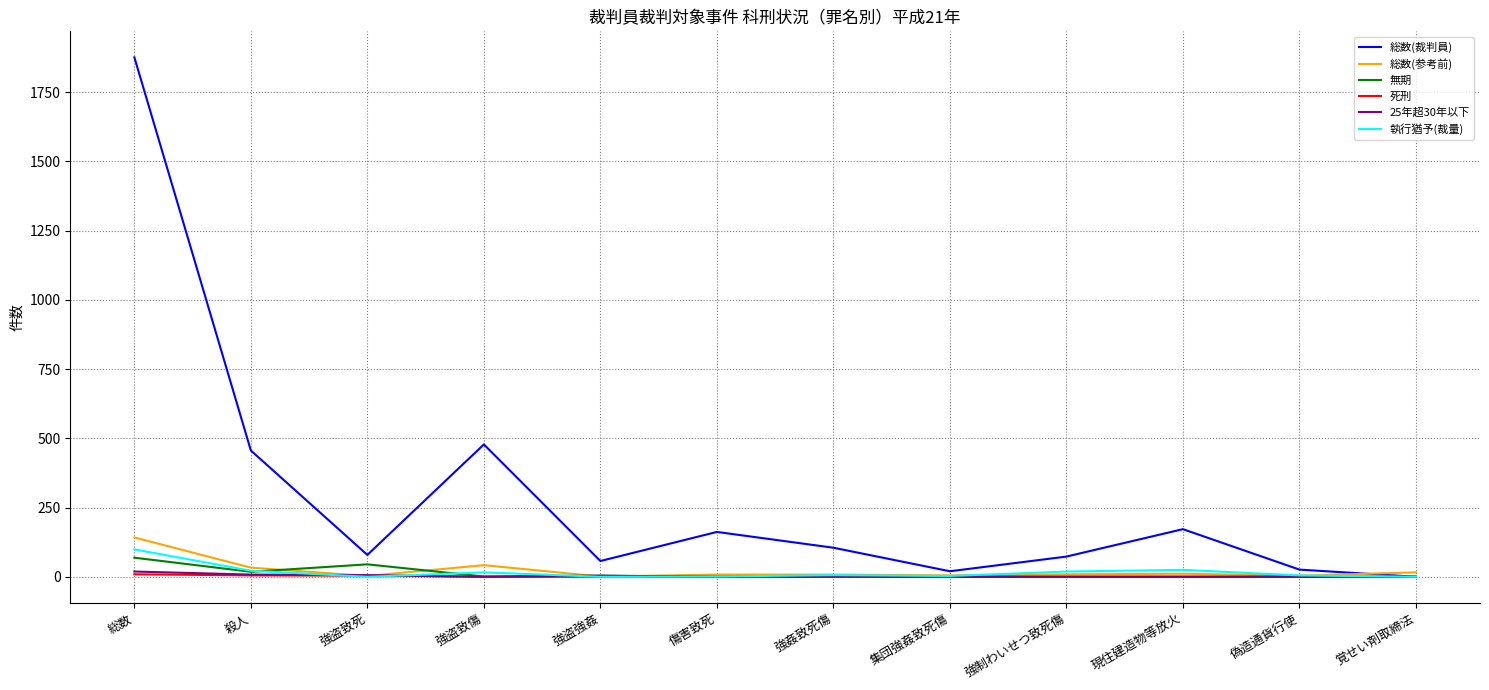

Count the number of data series in this chart.

6